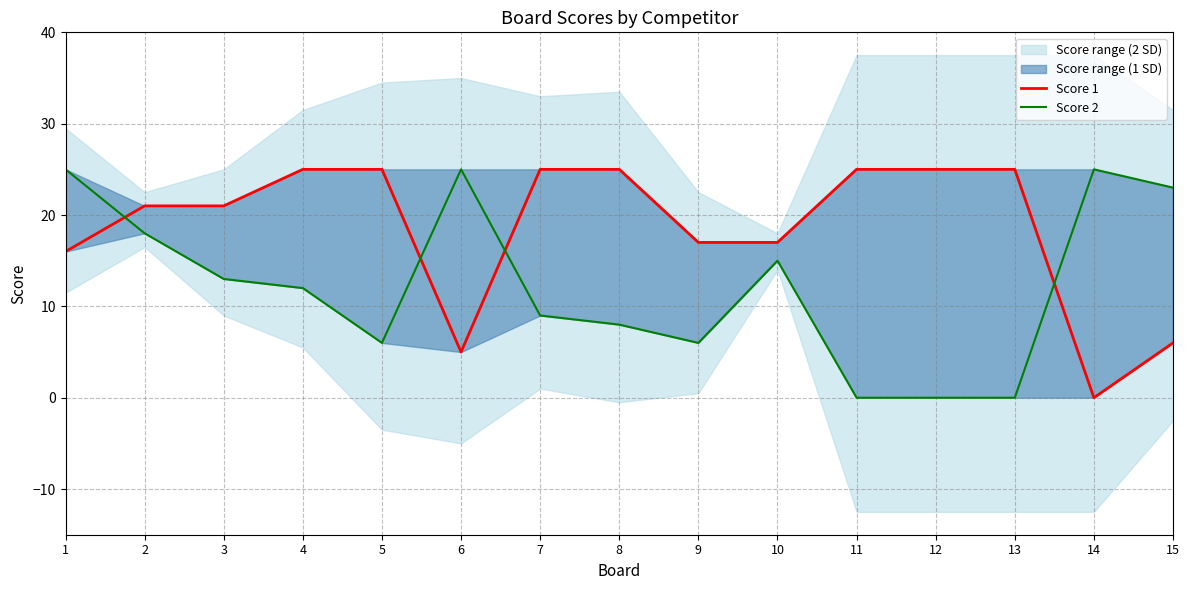

The value of Score 2 at 4 is 6. True or false?

False